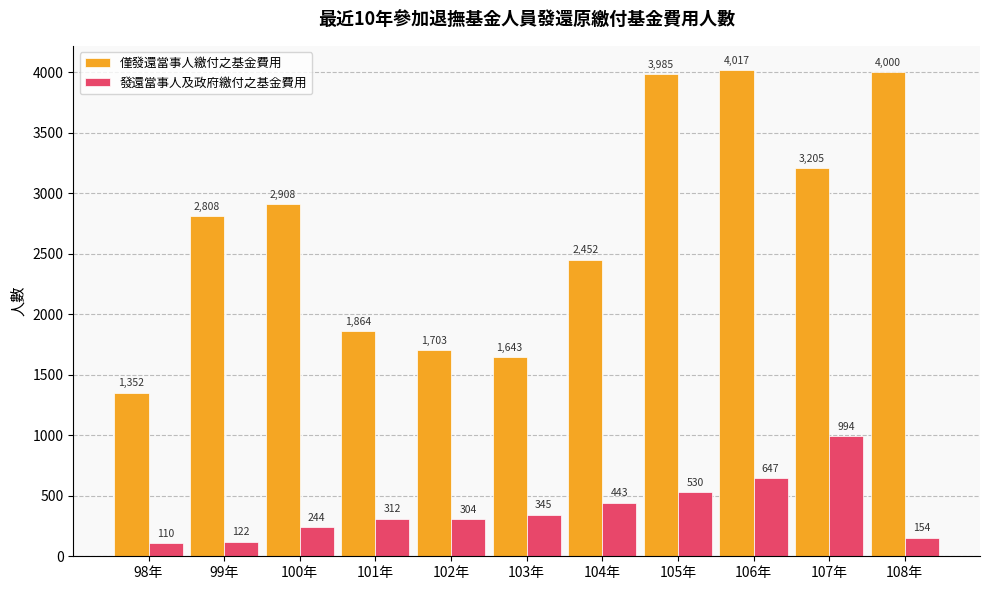

What is the smallest value displayed?

110